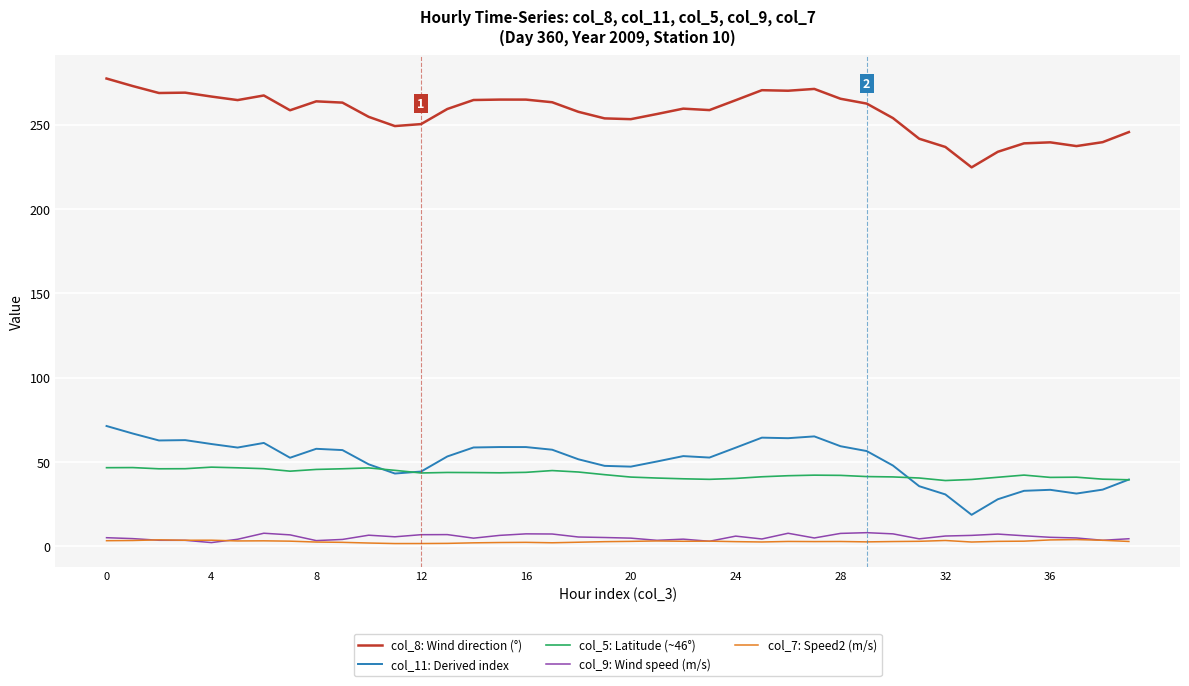

True or false: col_5: Latitude (~46°) and col_8: Wind direction (°) intersect in this chart.

False